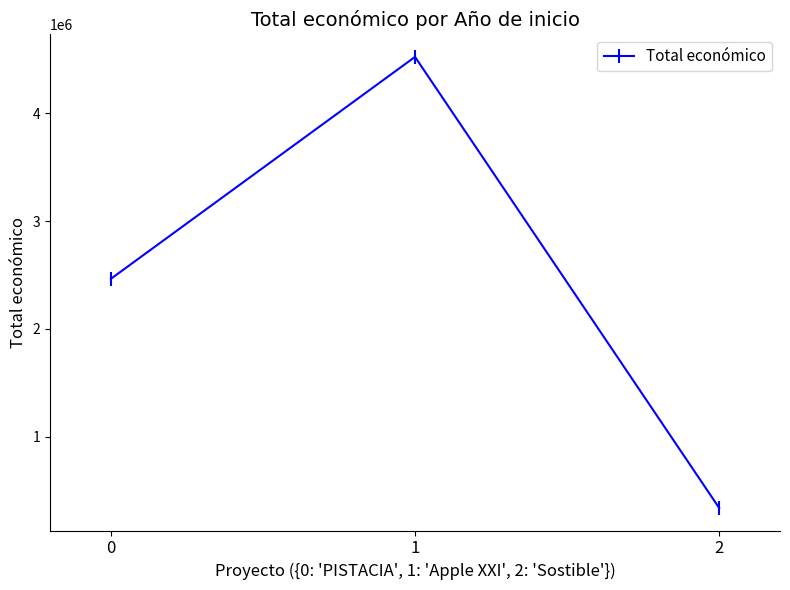

What is the greatest value displayed?

4520649